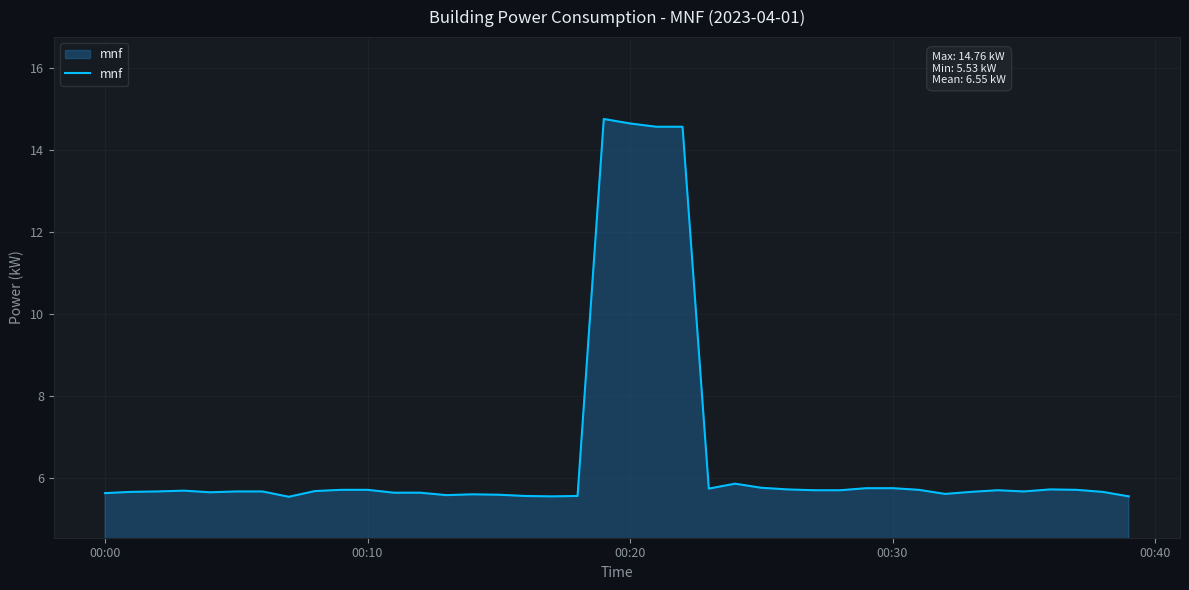

What is the minimum value shown in the chart?

5.5